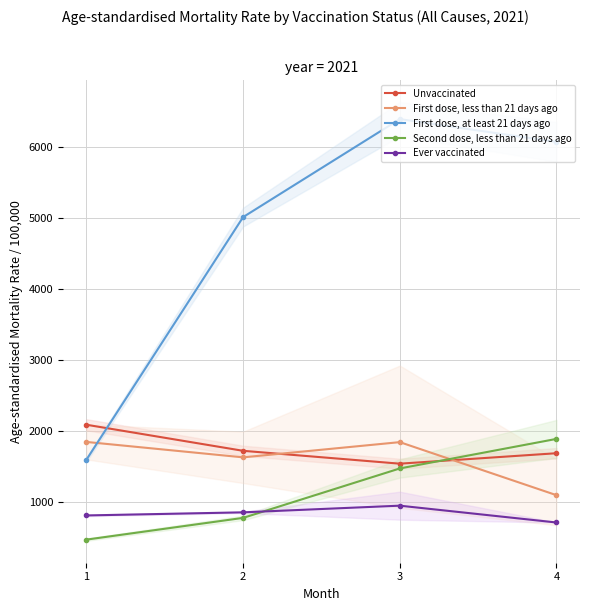

List the labels in order of First dose, at least 21 days ago value, largest first.

3, 4, 2, 1